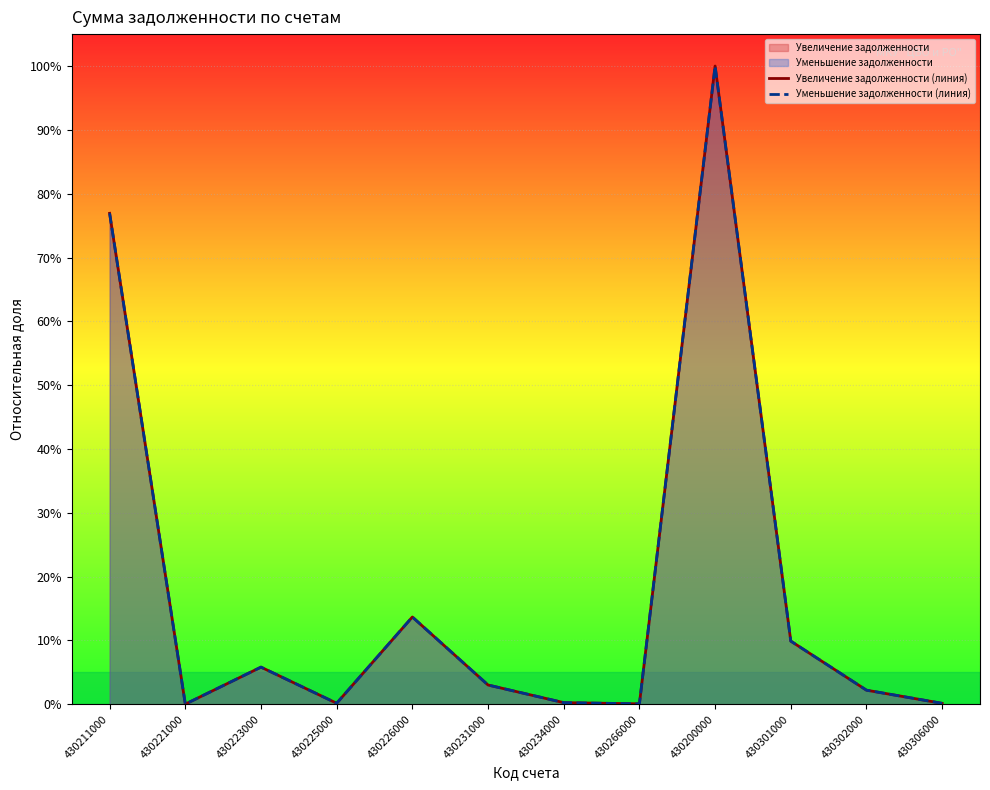

List the labels in order of Увеличение задолженности (линия) value, smallest first.

430221000, 430266000, 430306000, 430225000, 430234000, 430302000, 430231000, 430223000, 430301000, 430226000, 430211000, 430200000